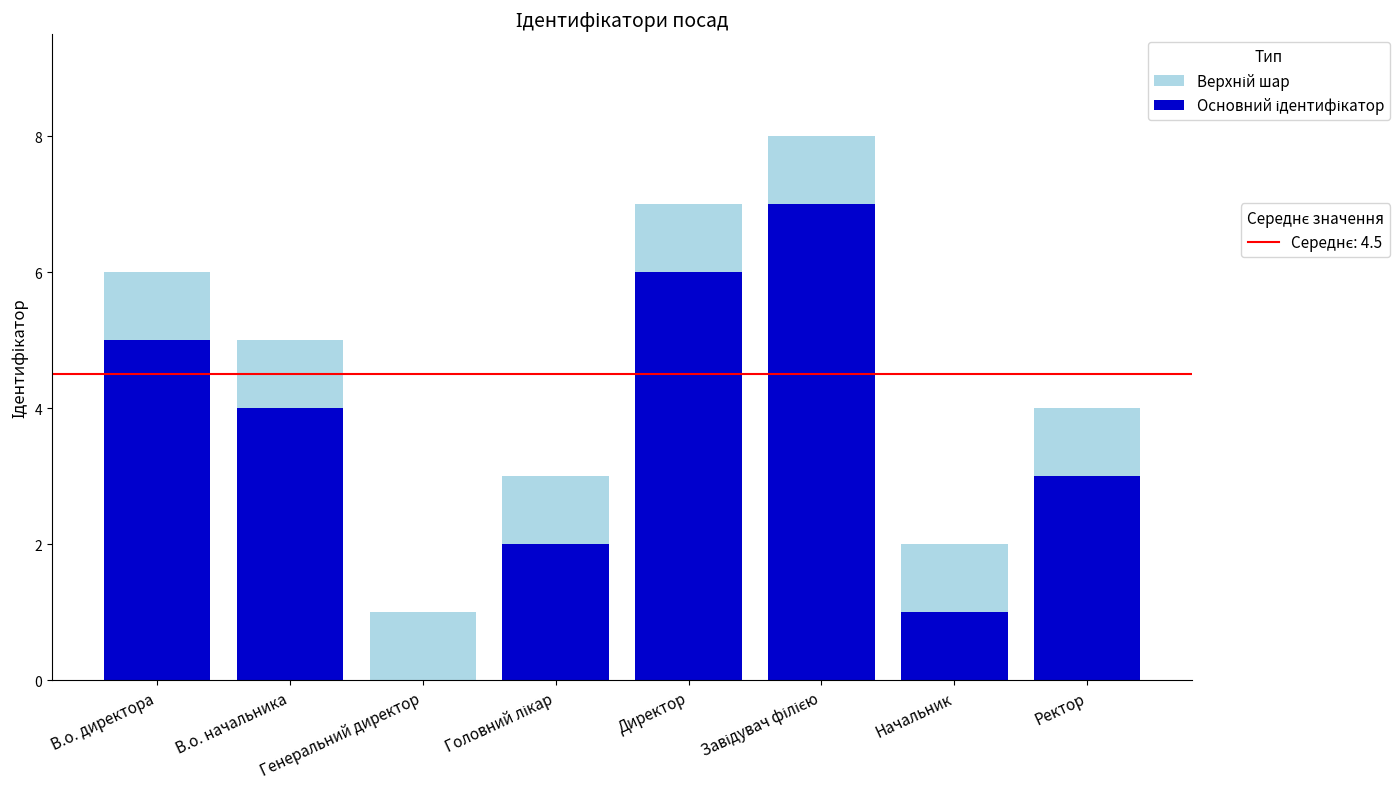

What is the total value across all series at Директор?

7